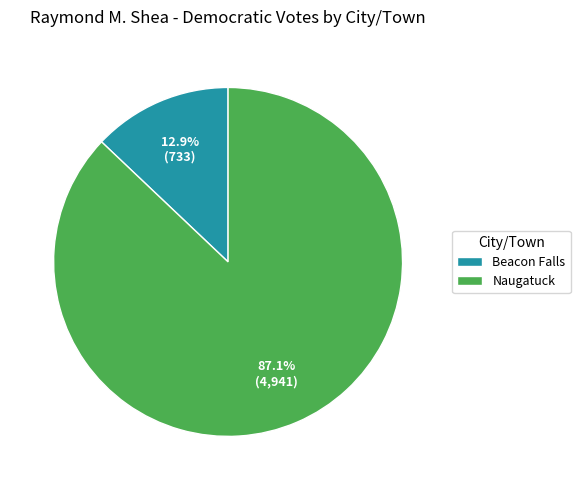

To the nearest percent, what is the average slice percentage?

50%